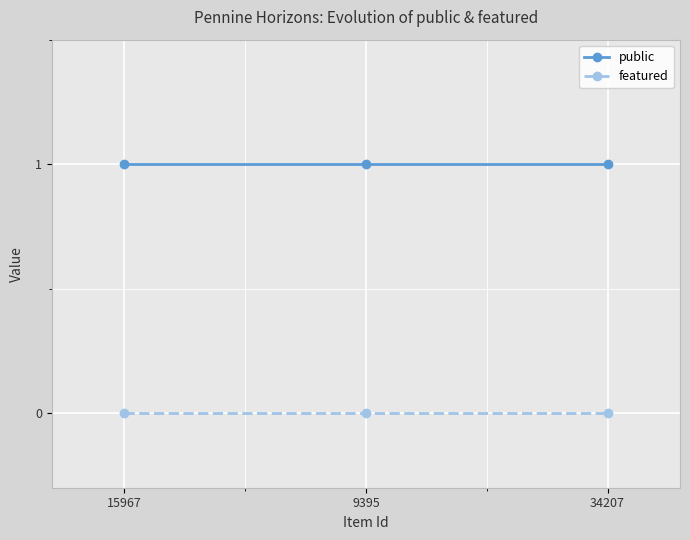

What position from the right is 34207?

1